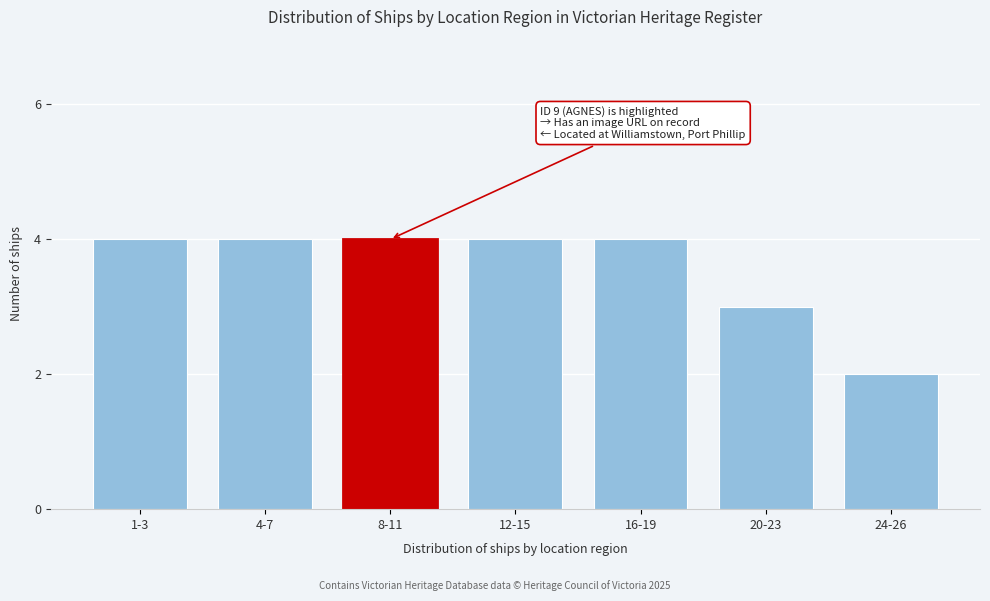

Reading left to right, what are all the values shown in this chart?

4	4	4	4	4	3	2